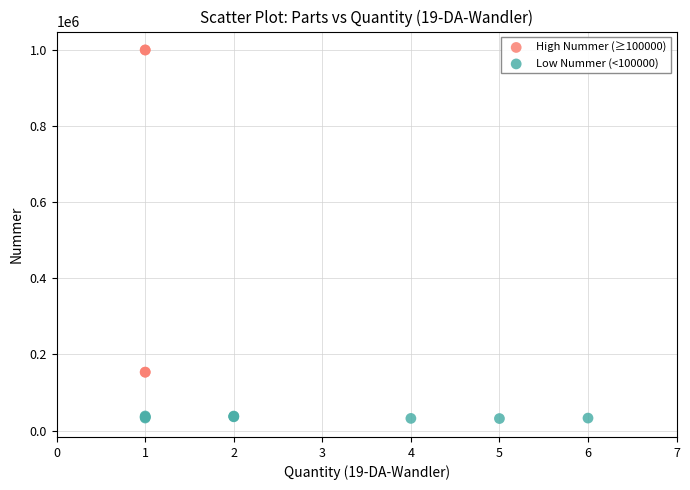

Which series has the largest Y range (max minus min)?

High Nummer (≥100000)